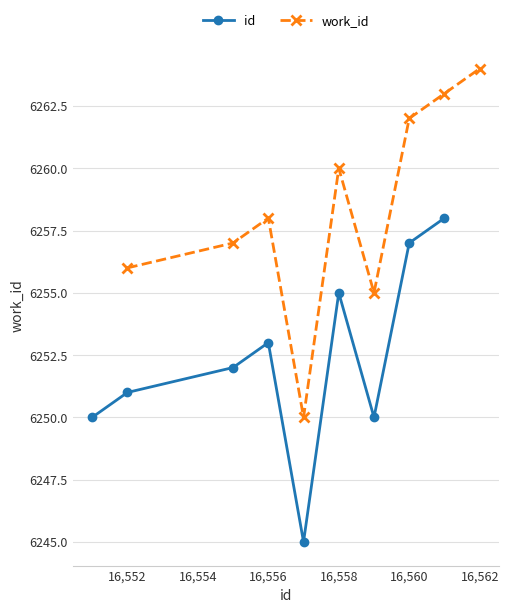

What is the sum of all id values?

56271